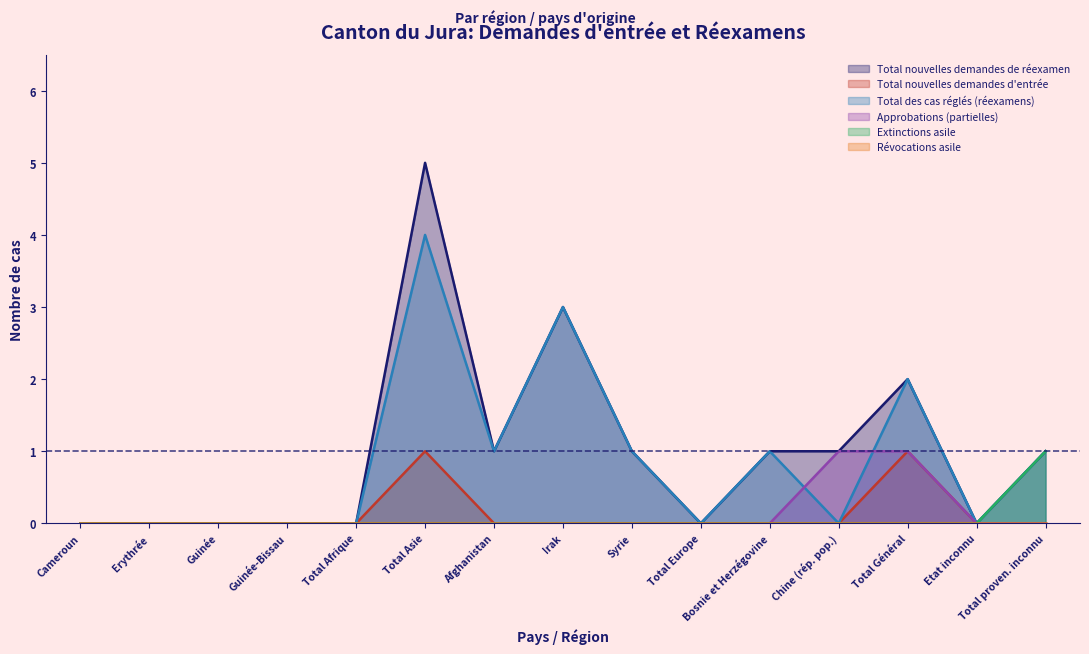

Is it true that Approbations (partielles) equals 0 at Total Asie?

True